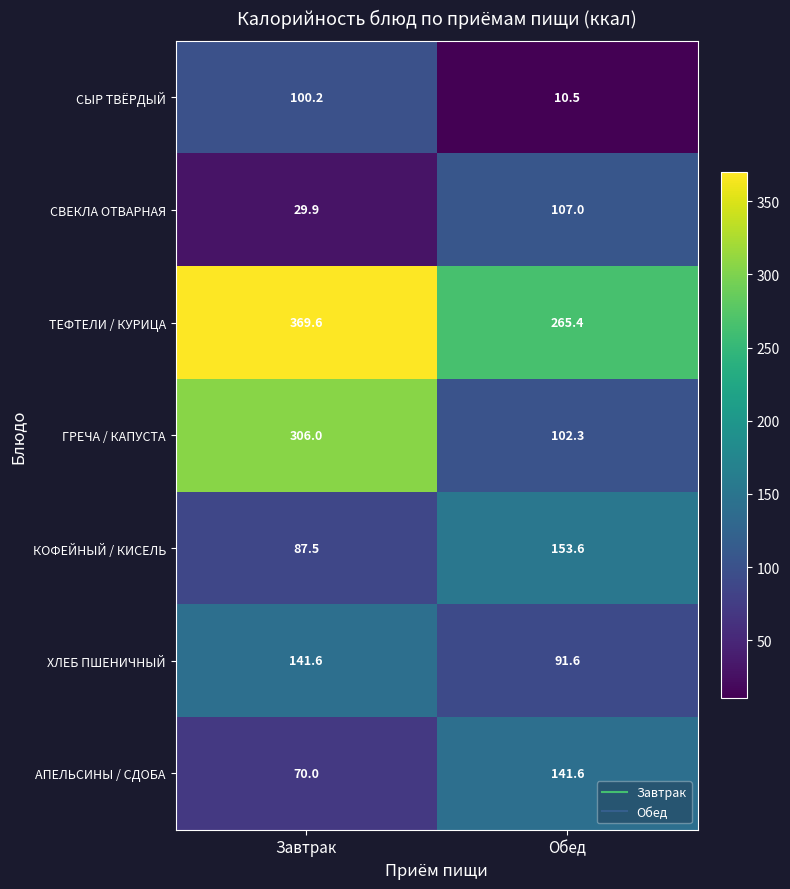

Which series has the largest total across all categories?

ТЕФТЕЛИ / КУРИЦА